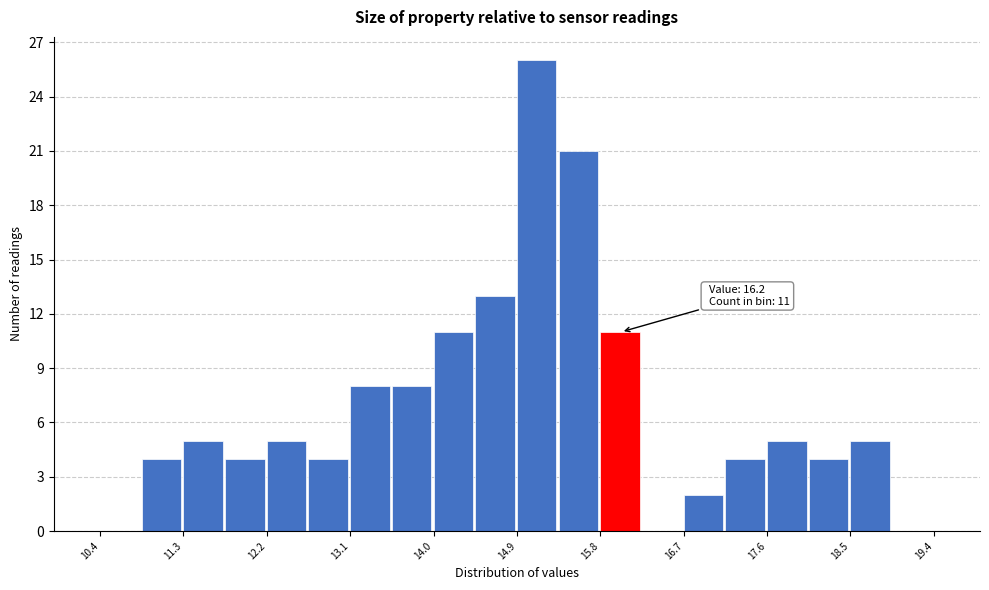

Which range on the x-axis has the tallest bar?

14.90 to 15.35